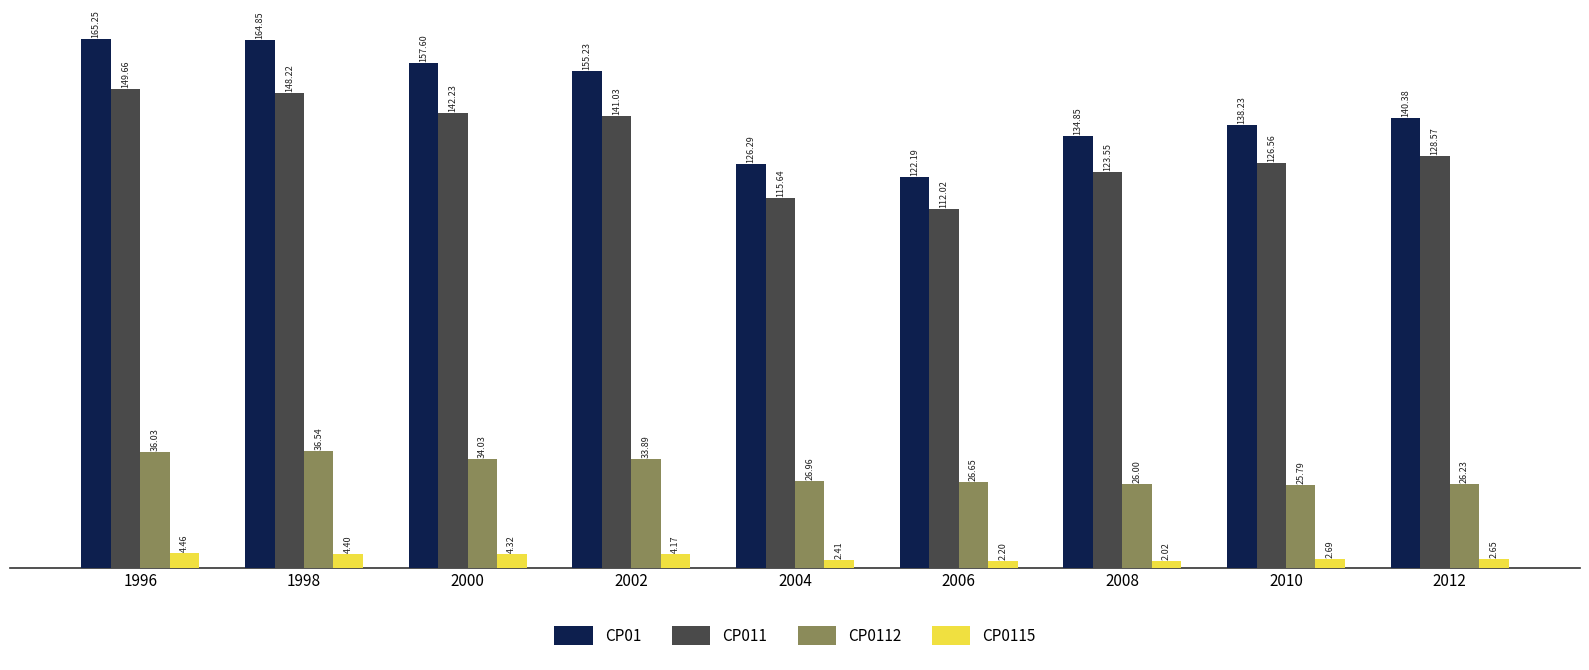

Rank the categories by CP0112 value from lowest to highest.

2010, 2008, 2012, 2006, 2004, 2002, 2000, 1996, 1998